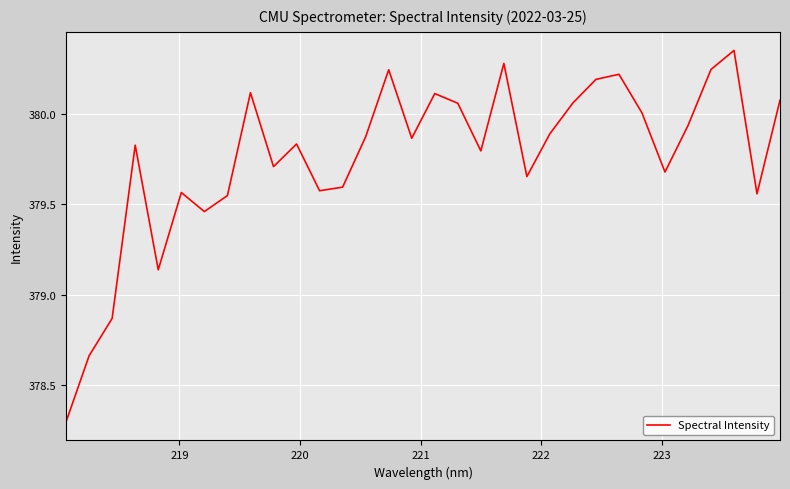

What is the smallest value displayed?

378.3